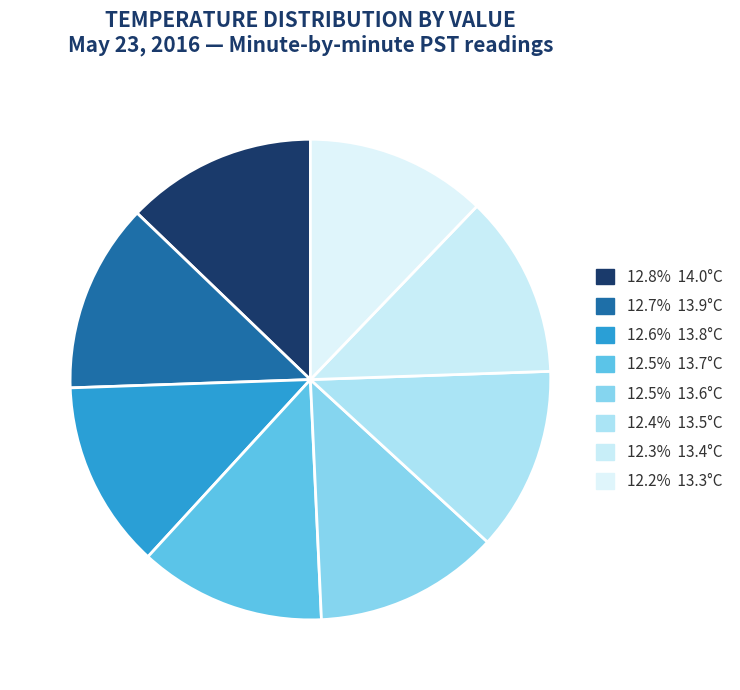

How many segments does this pie chart have?

8